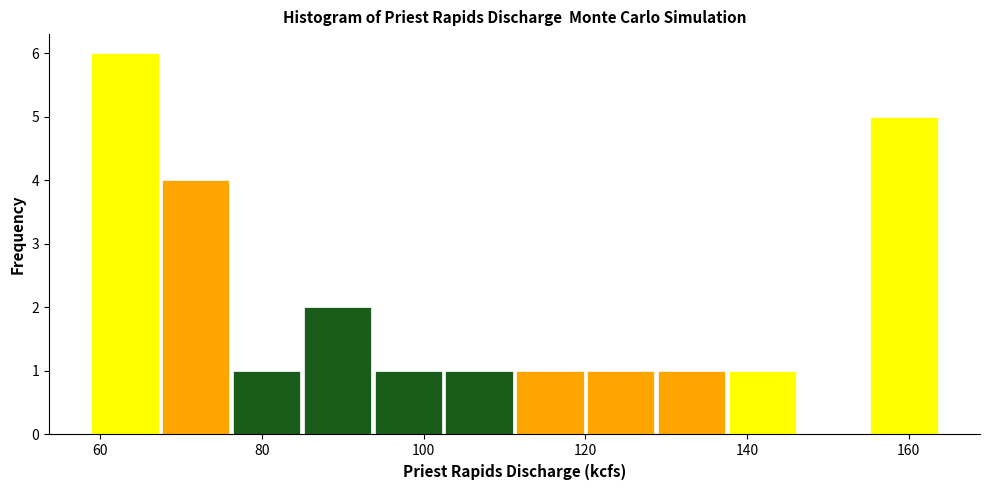

How tall is the bar that spans 68 to 76 on the x-axis? Neither the bar edges nor the heights are printed on the chart, so give them approximately, as read against the axes.

4